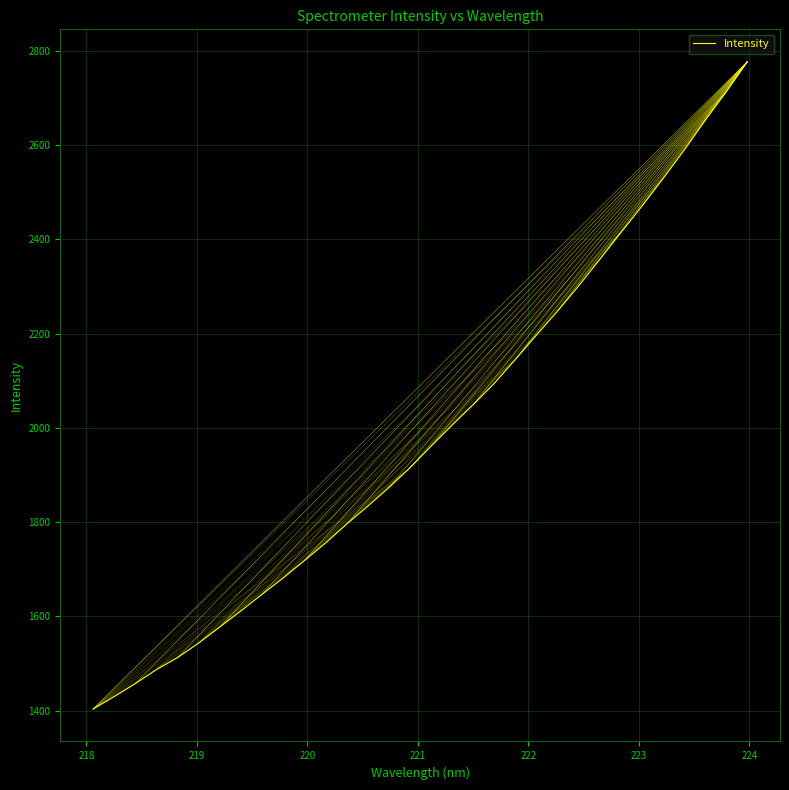

What is the smallest value displayed?

1403.4